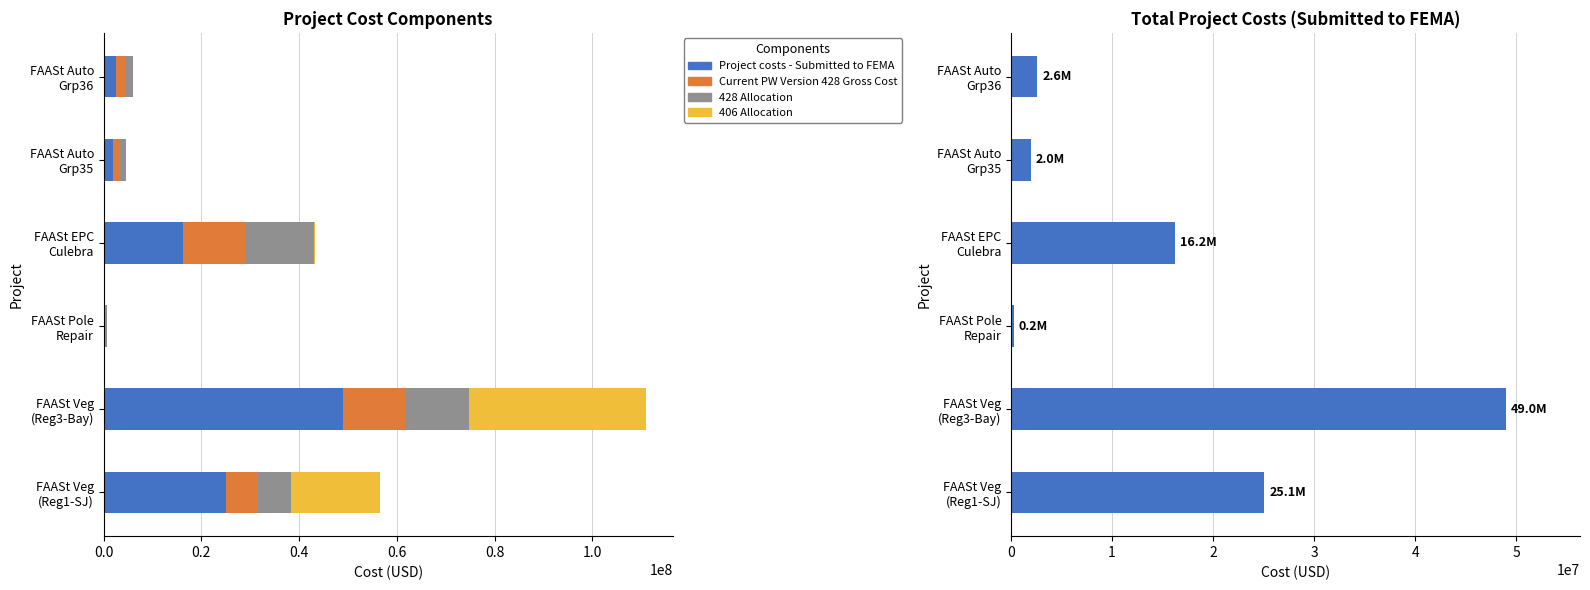

What is the greatest value displayed?

48974857.8